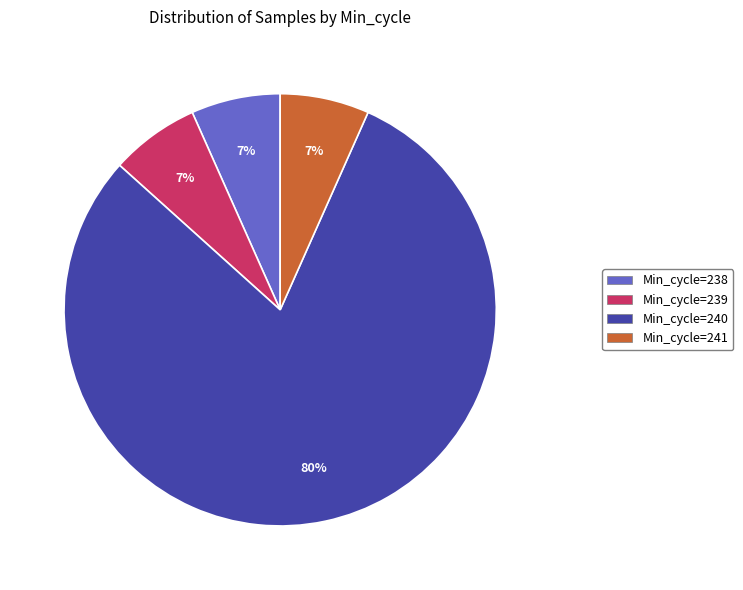

Which category has the biggest portion of the pie?

Min_cycle=240